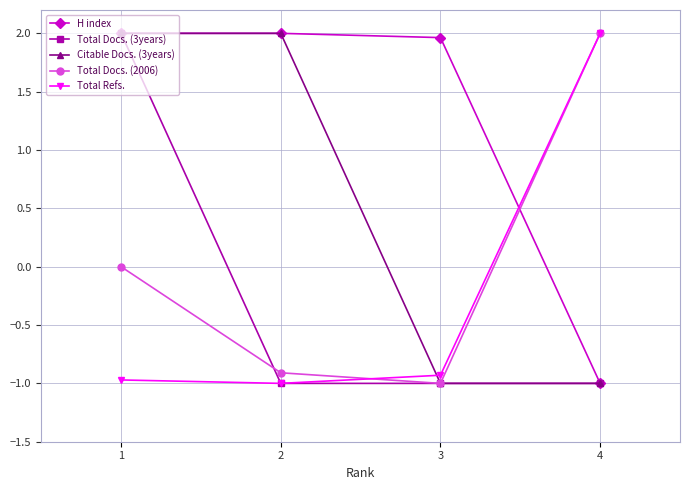

What is the total value across all series at 2?

1.1